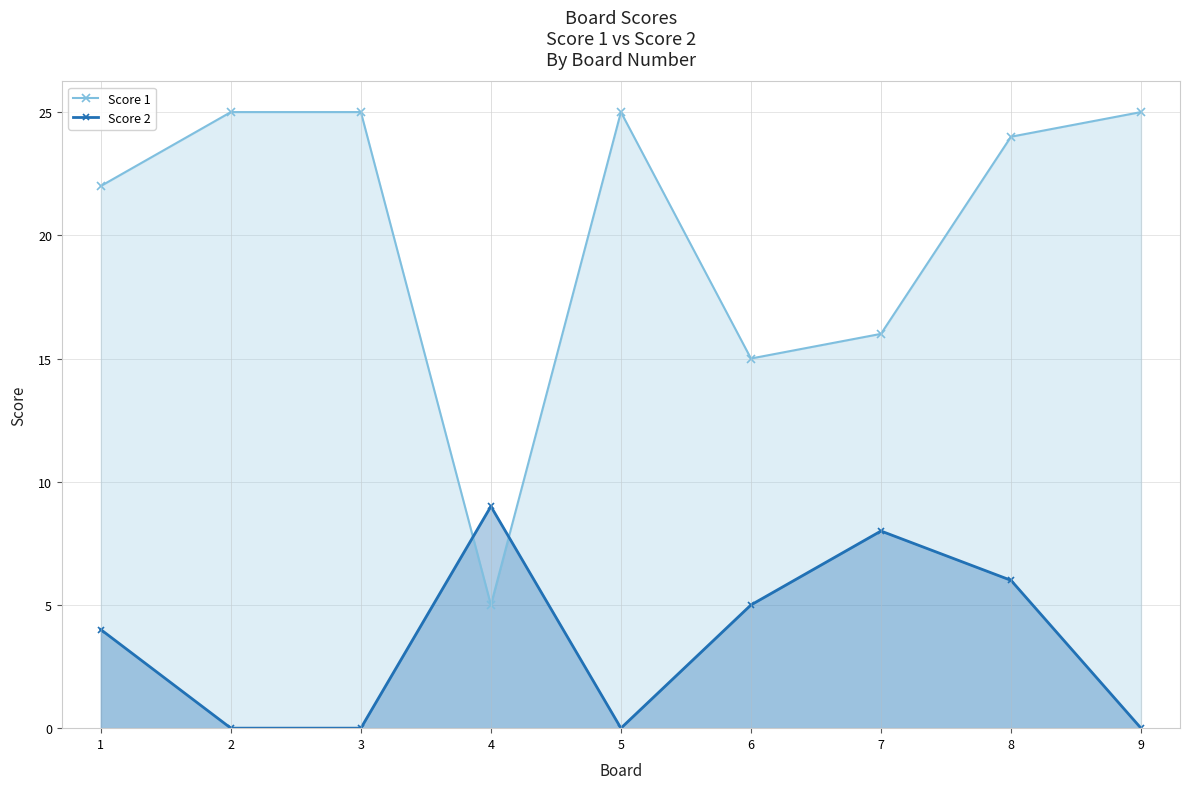

In Score 2, how many points are lower than both neighbors (excluding endpoints)?

1